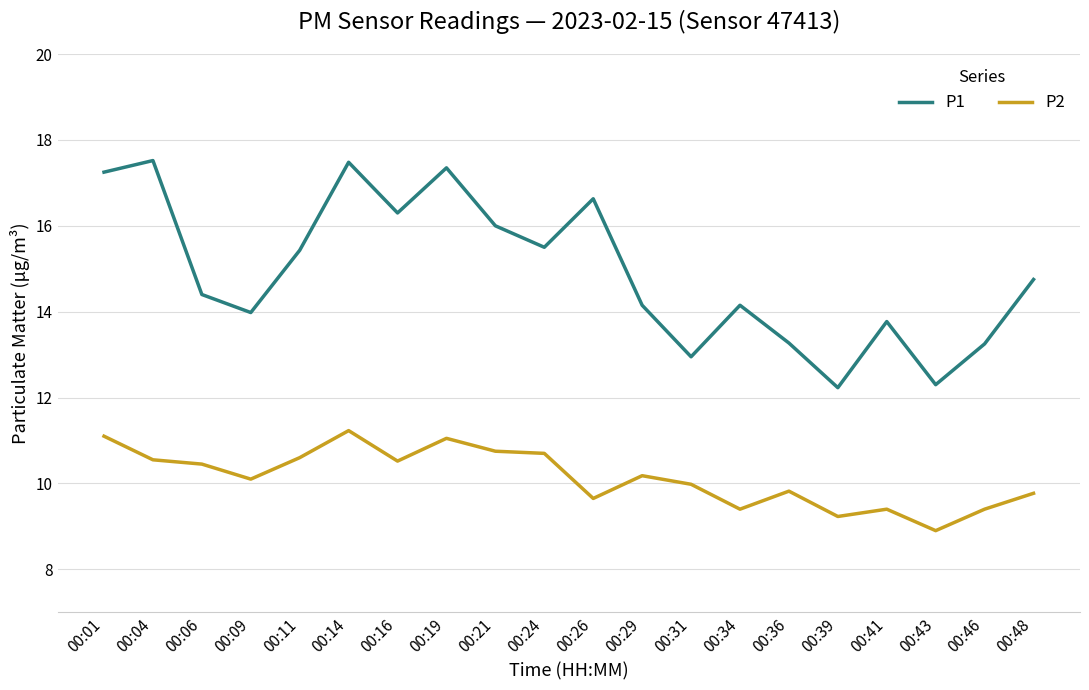

Which label corresponds to the smallest value in the chart?

00:43